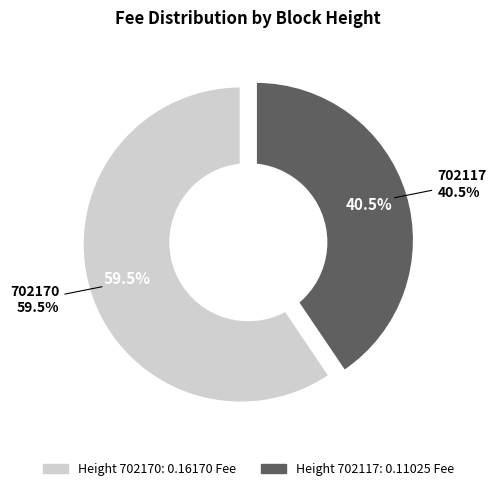

Which slice represents more than half of the pie?

702170